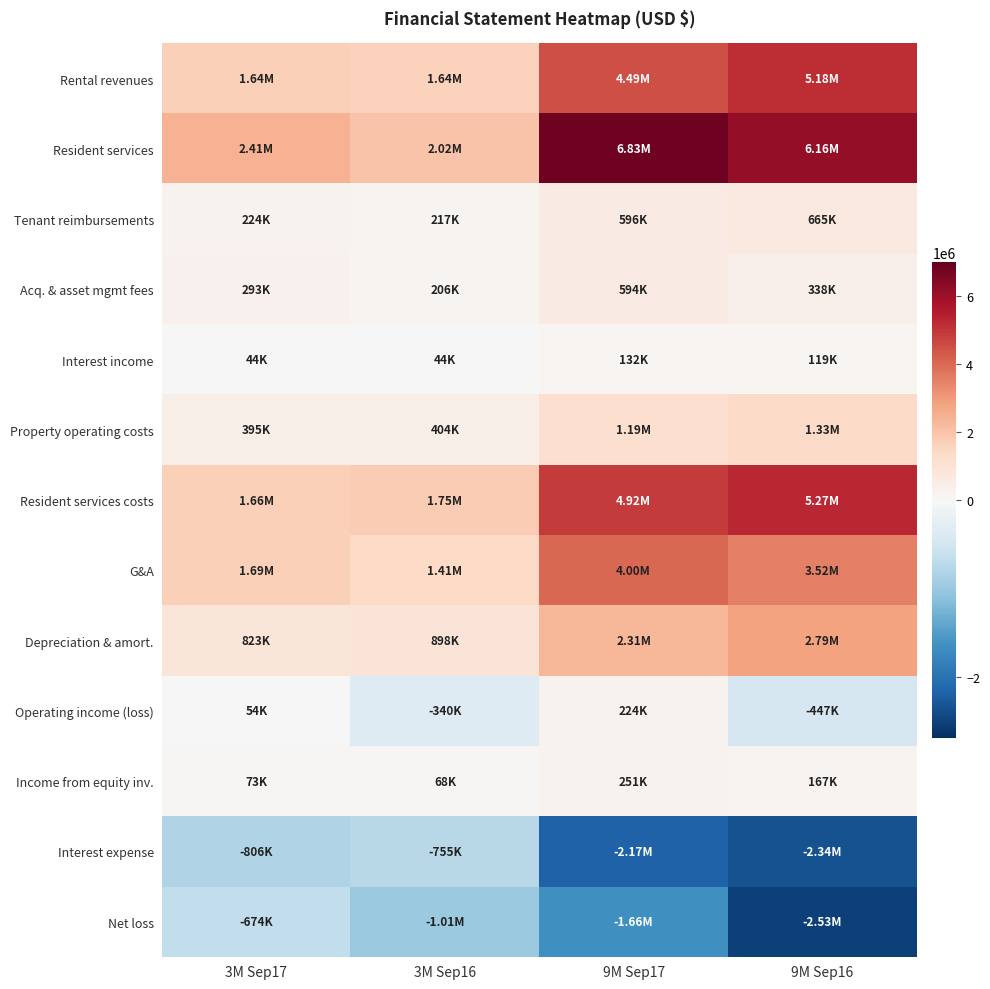

Count the number of data series in this chart.

13